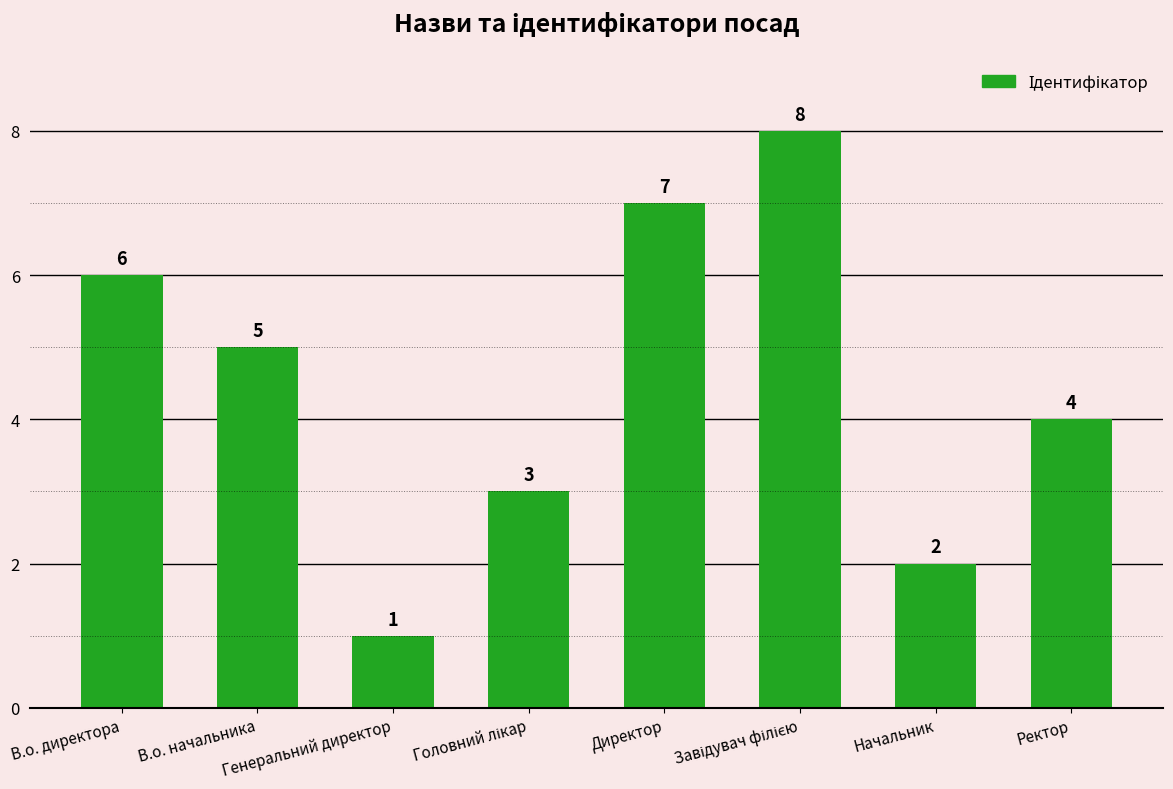

What is the change in value from Генеральний директор to Директор?

+6